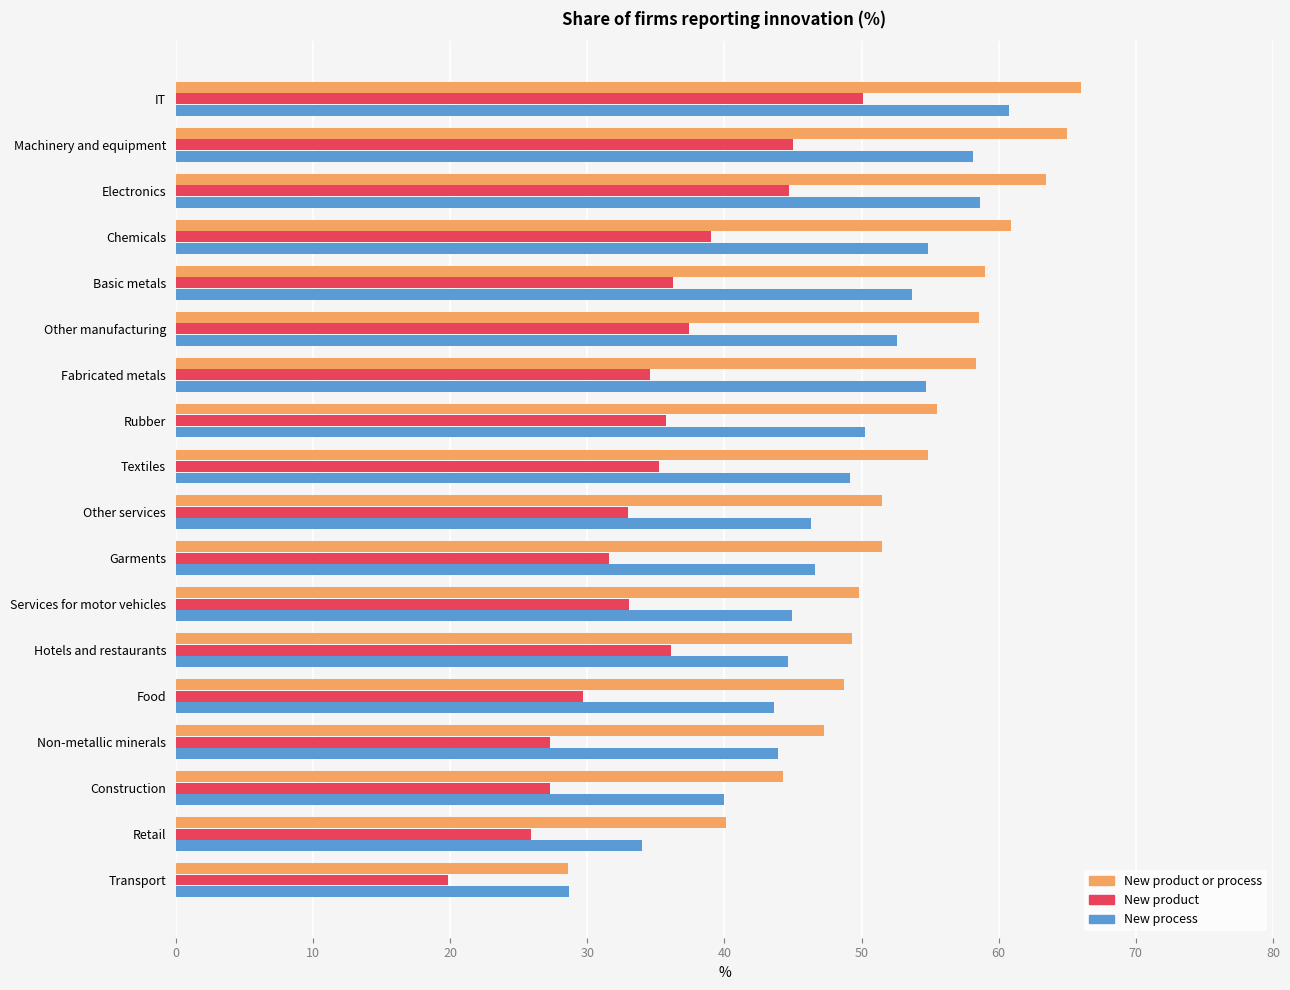

Rank the series by their maximum value, from lowest to highest.

New product, New process, New product or process